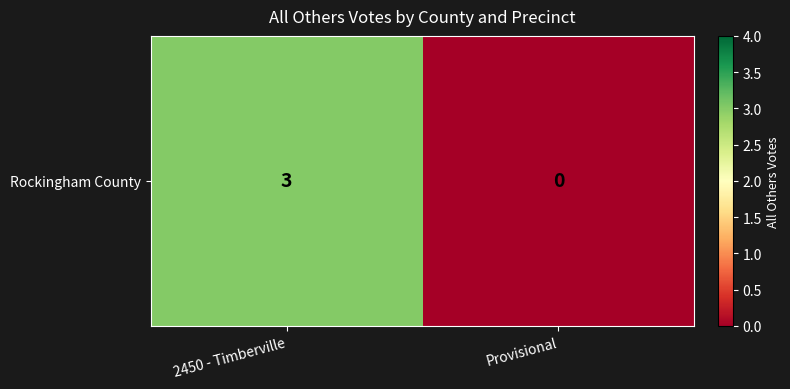

What is the difference between the maximum and minimum values?

3